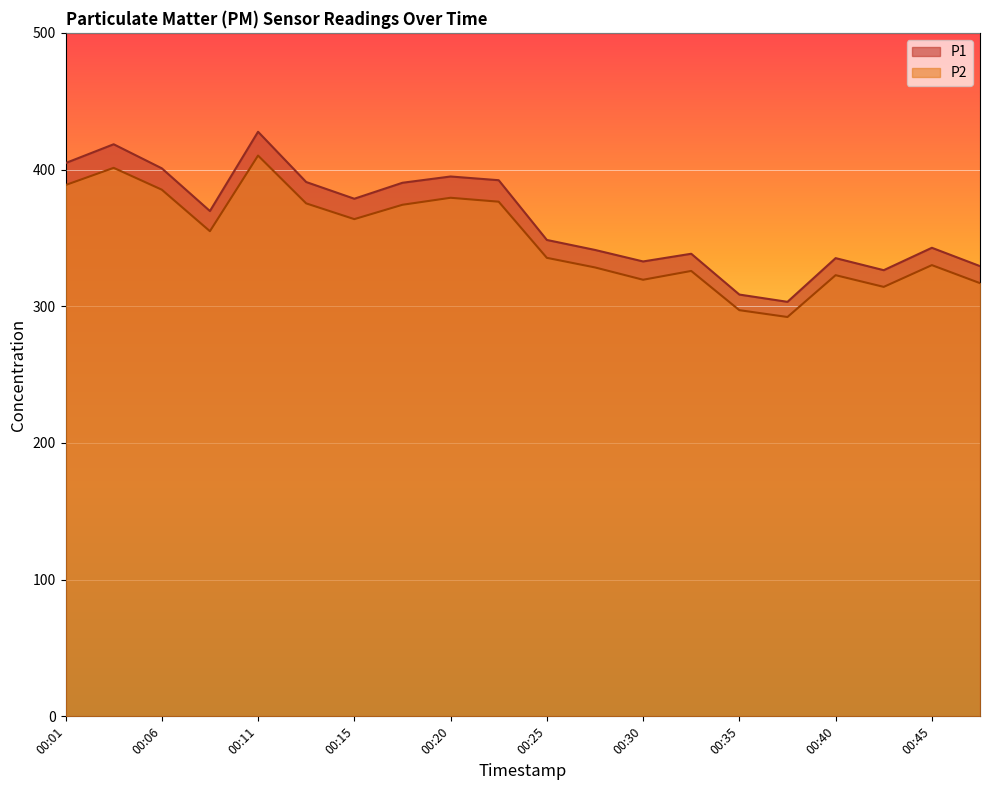

Which series has the largest total across all categories?

P1